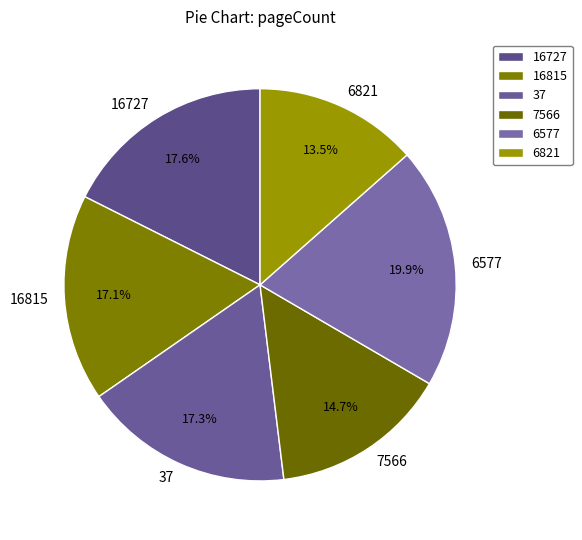

What percentage is NOT represented by 16727?

82.4%